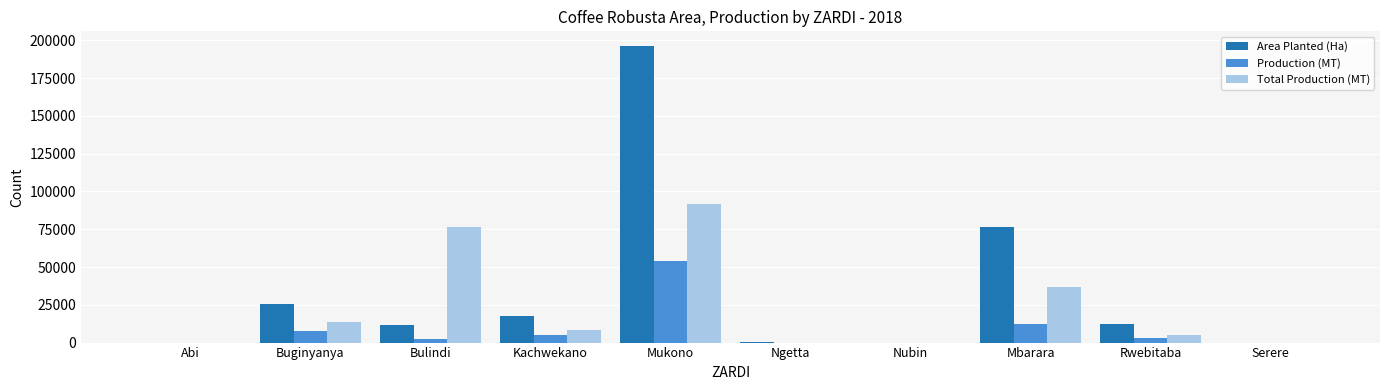

What is the sum of all Total Production (MT) values?

232529